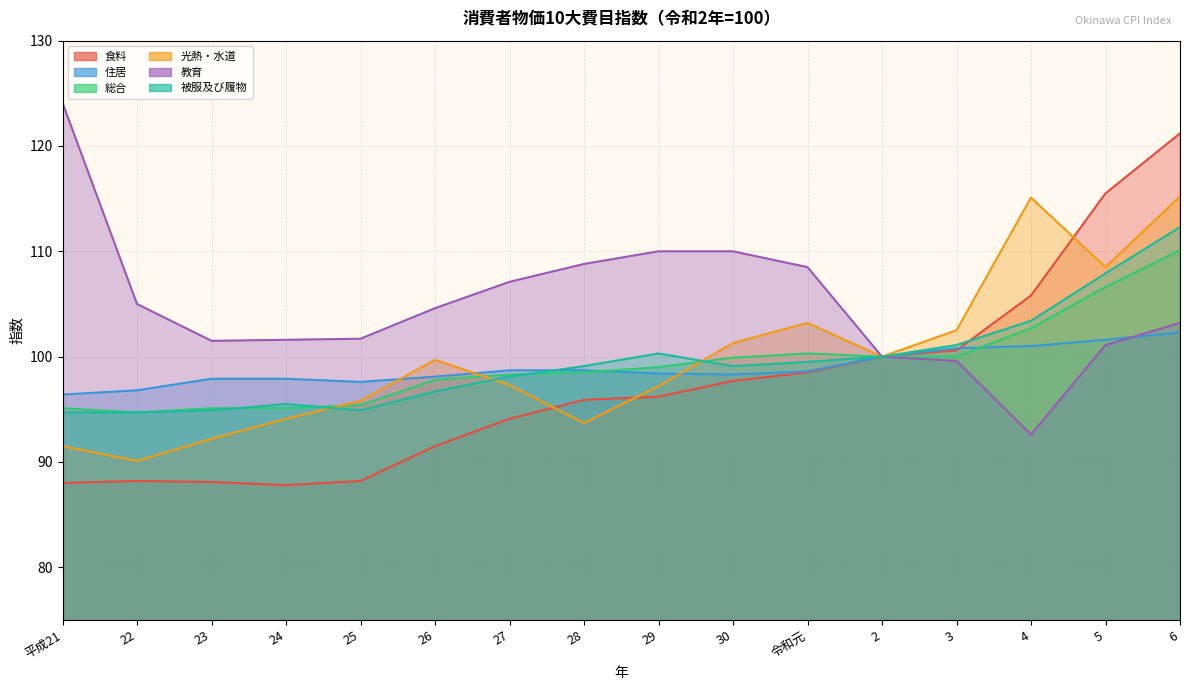

True or false: 被服及び履物 has a value of 94.7 at 22.

True